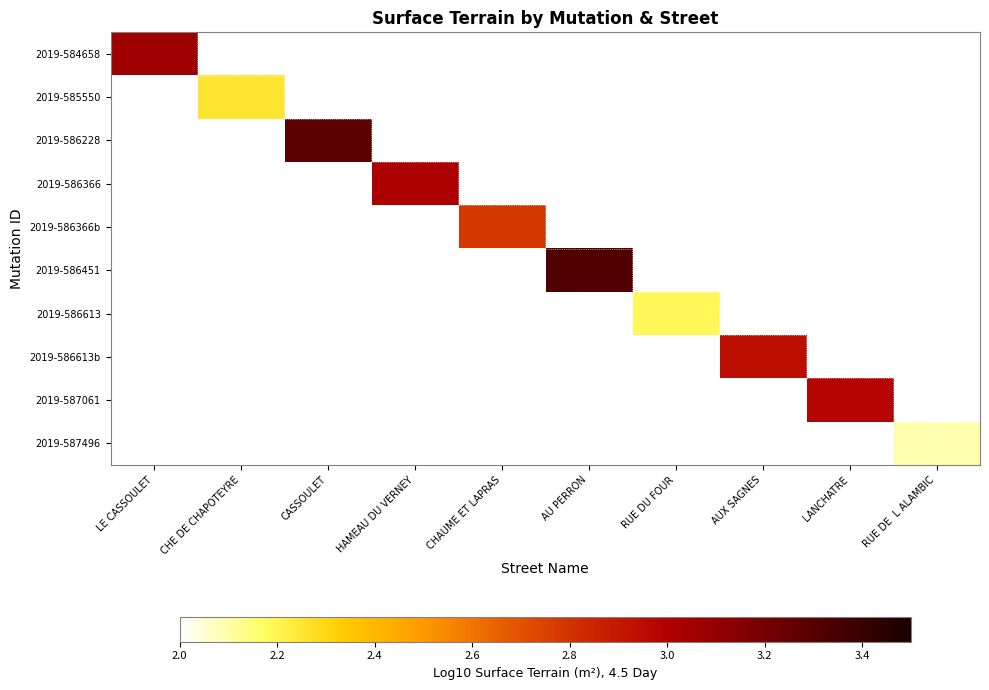

Is the value of 2019-584658 at AU PERRON greater than the value of 2019-587061 at CASSOULET?

No